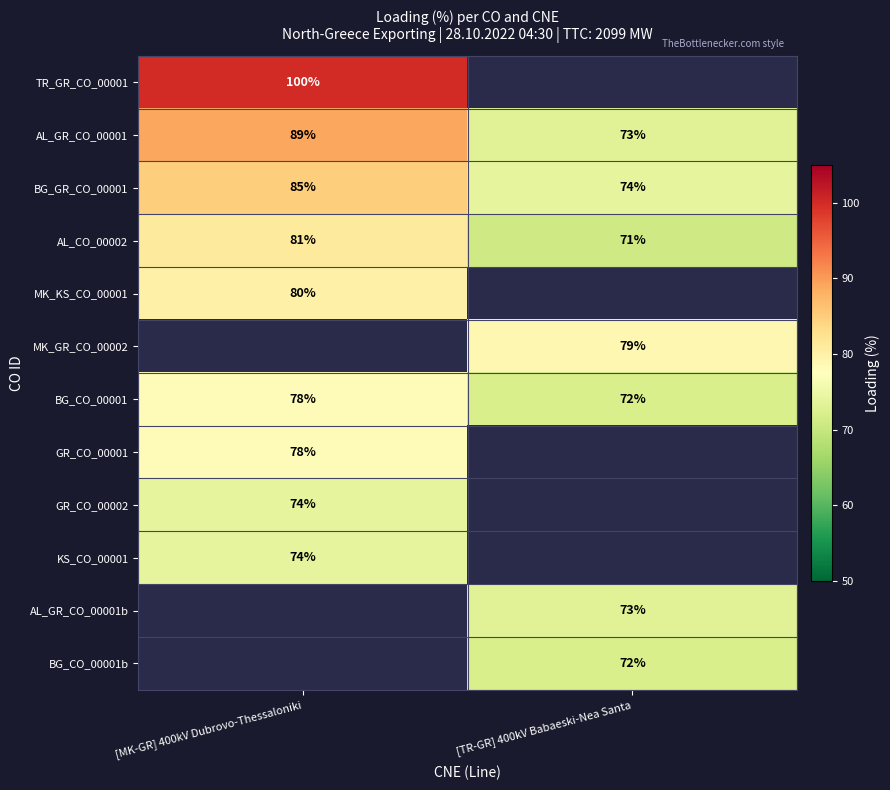

Is it true that MK_GR_CO_00002 equals 21 at [TR-GR] 400kV Babaeski-Nea Santa?

False